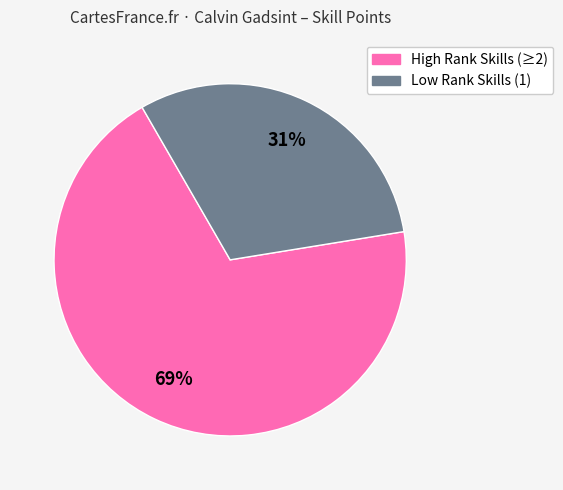

Does any single category account for the majority?

Yes